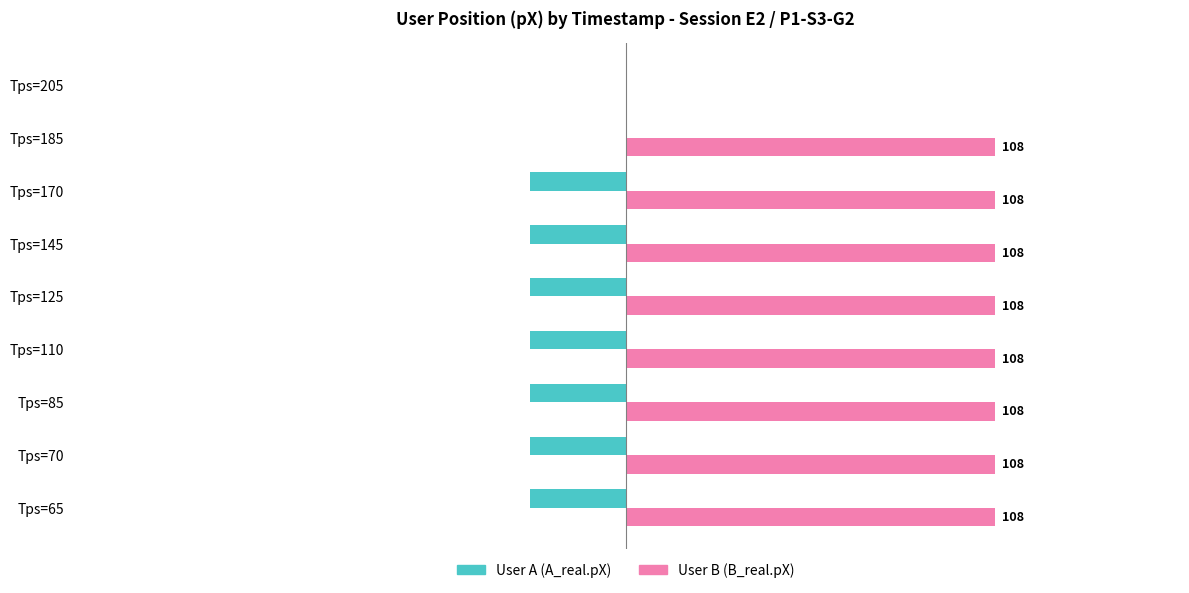

At which category is the sum across all series the highest?

Tps=185